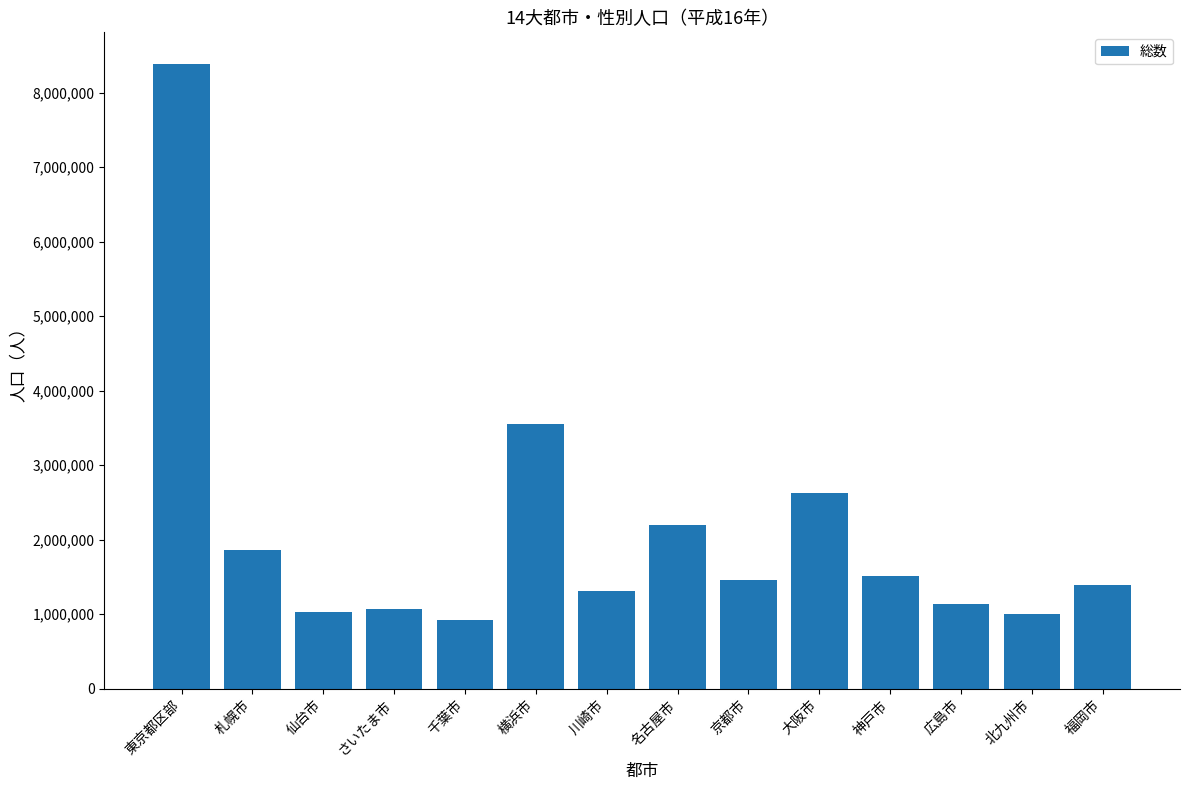

What is the label of the 11th bar from the right?

さいたま市